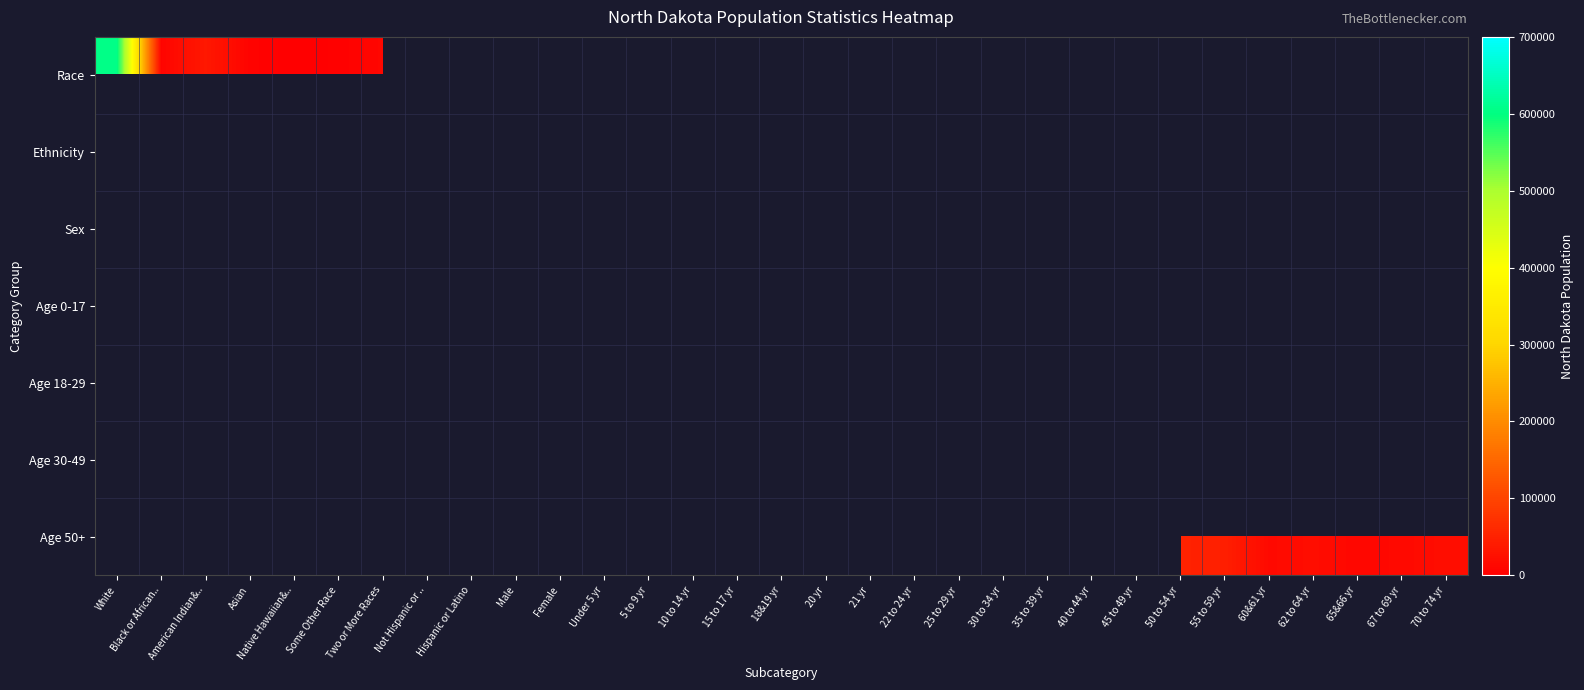

Which series has the largest range (max minus min)?

Race